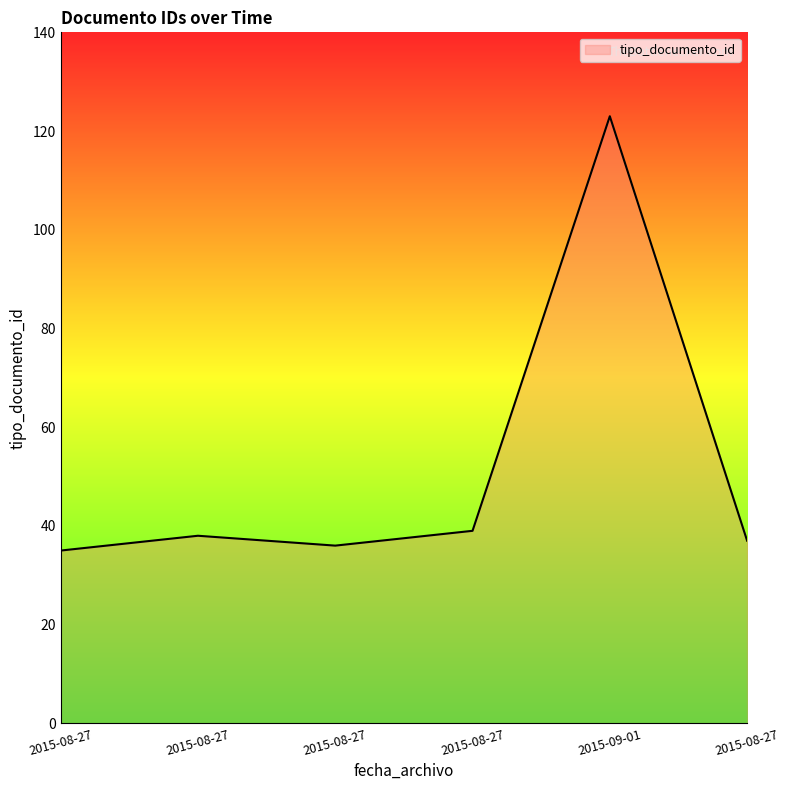

Which category has the highest value across all series?

2015-09-01